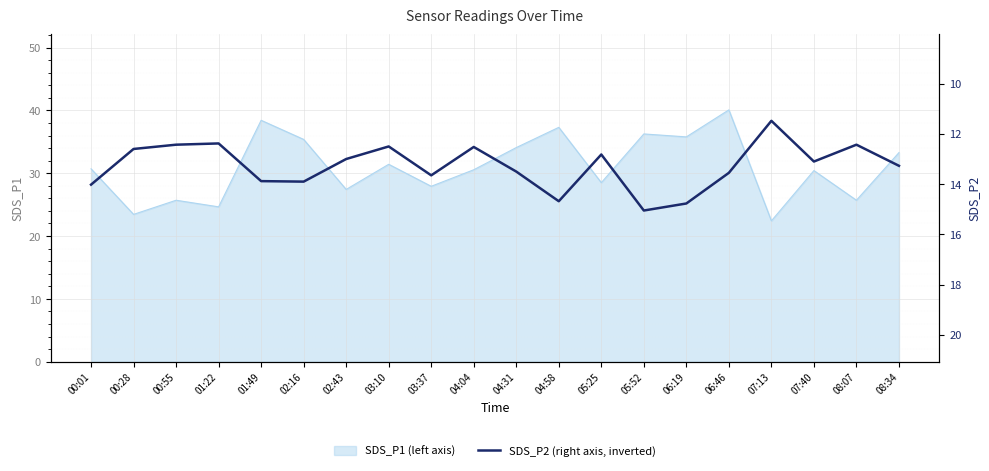

True or false: SDS_P1 (left axis) has a value of 37.7 at 01:22.

False